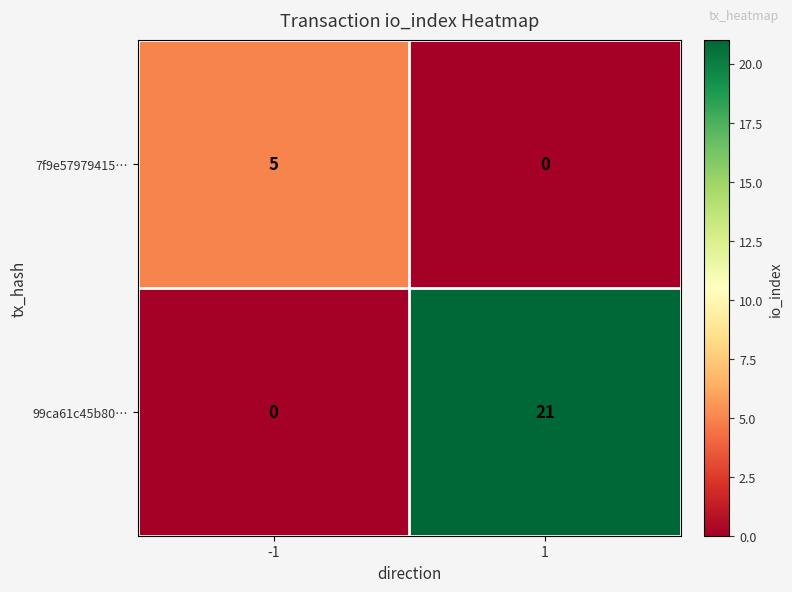

Rank the series at 1 from highest to lowest value.

99ca61c45b80…, 7f9e57979415…